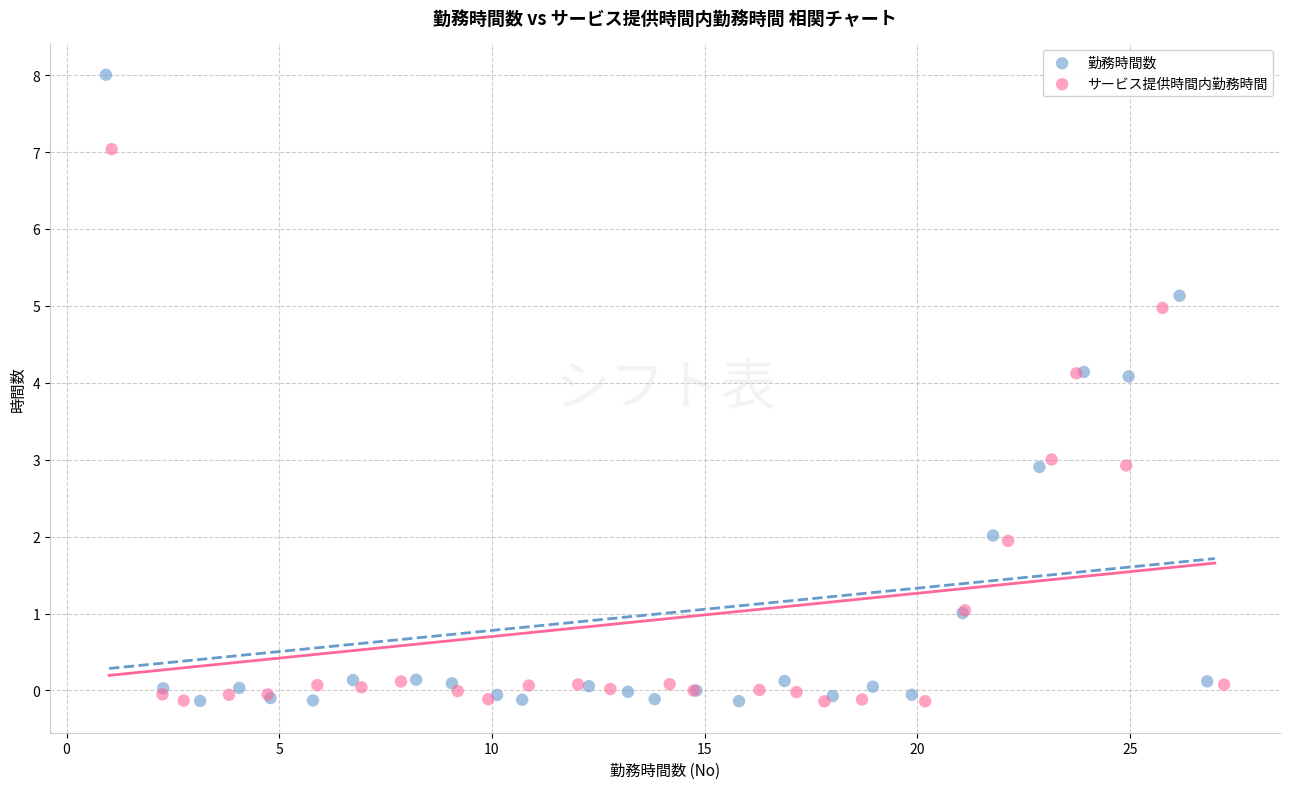

Which series contains the highest Y value?

勤務時間数